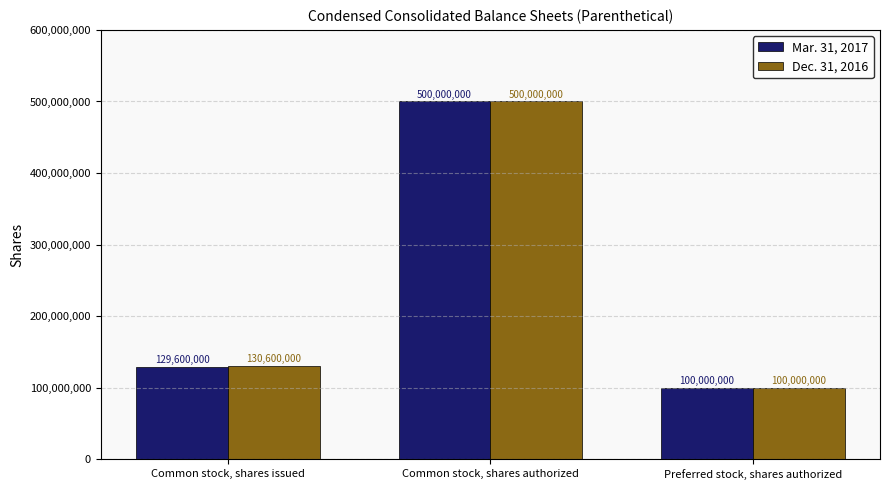

What is the highest value of the Mar. 31, 2017 series?

500000000